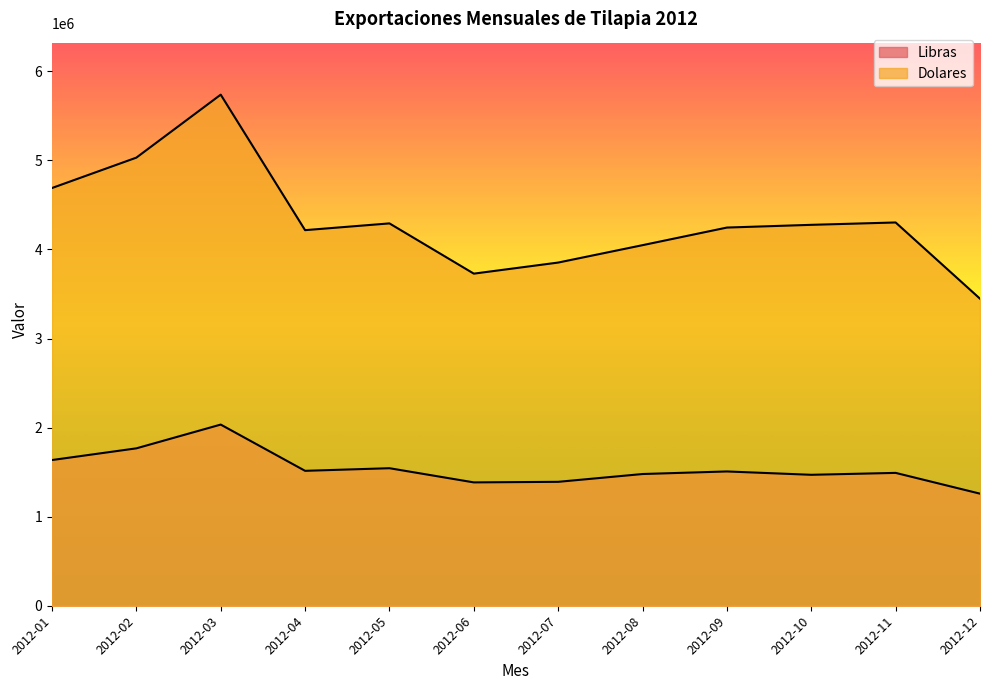

True or false: Libras and Dolares cross at least once.

False